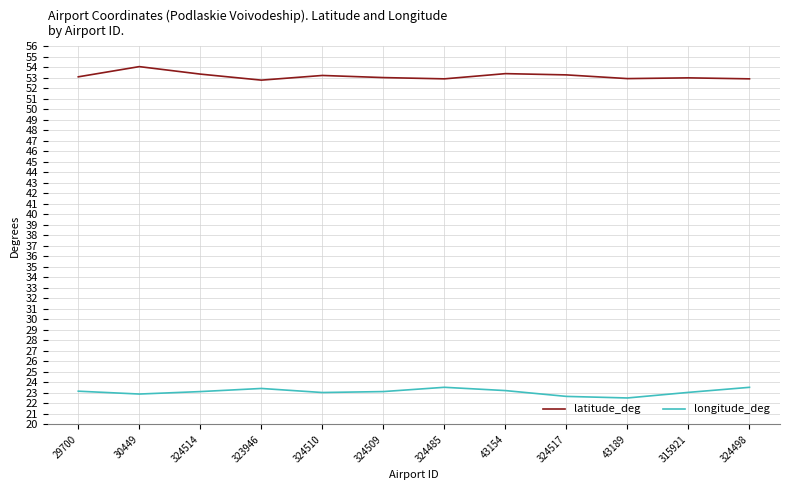

What is the sum of all latitude_deg values?

638.0